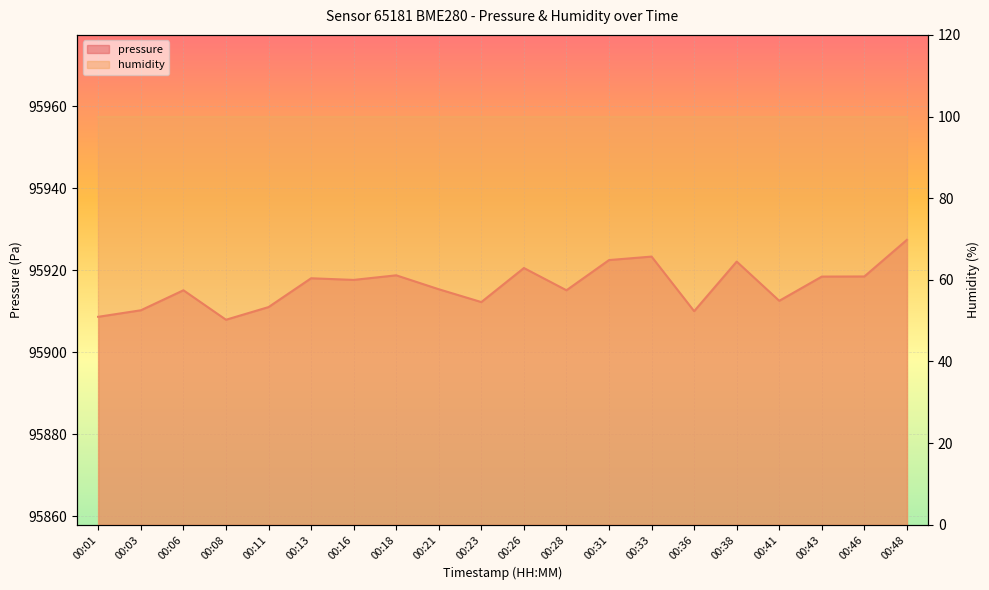

What is the sum of all values?

1918326.4